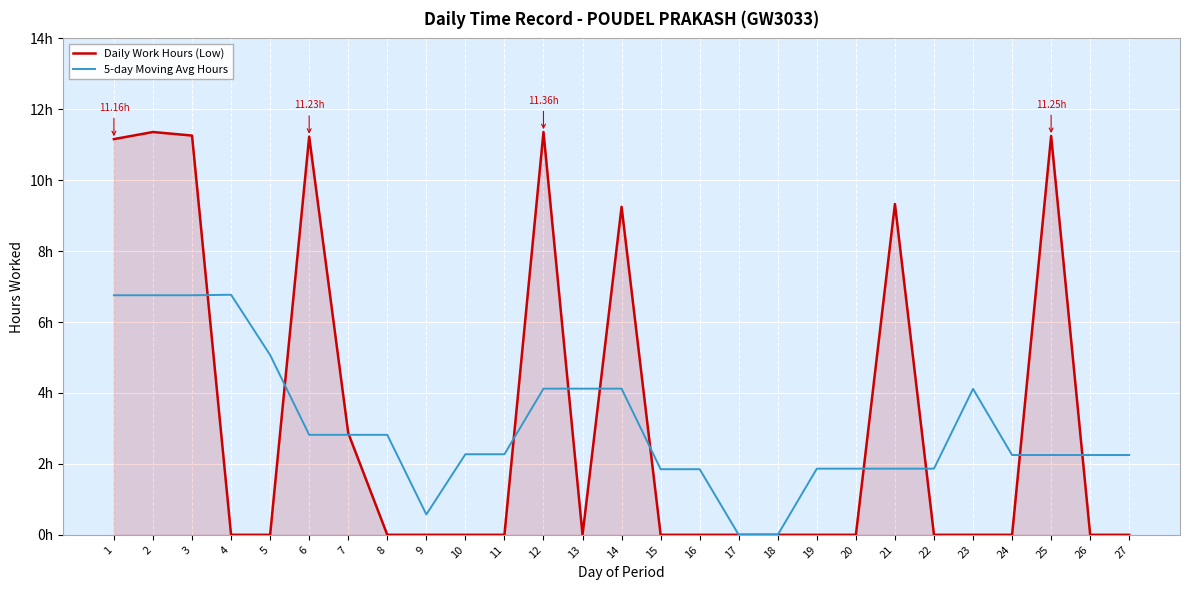

What is the value of the 5-day Moving Avg Hours point at the 4th from the left?

6.8